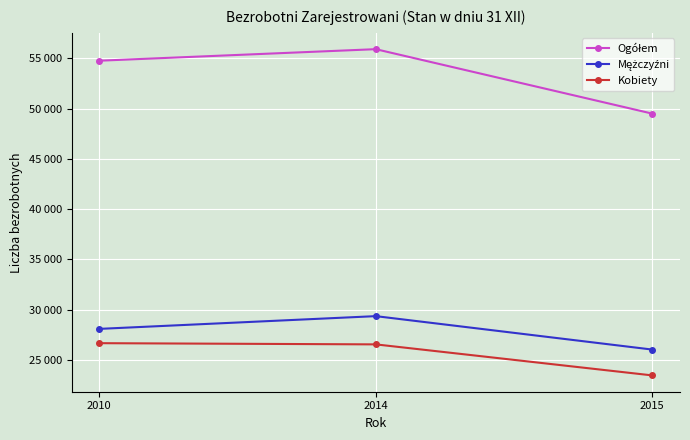

Is this an area chart (filled region under the line)?

No